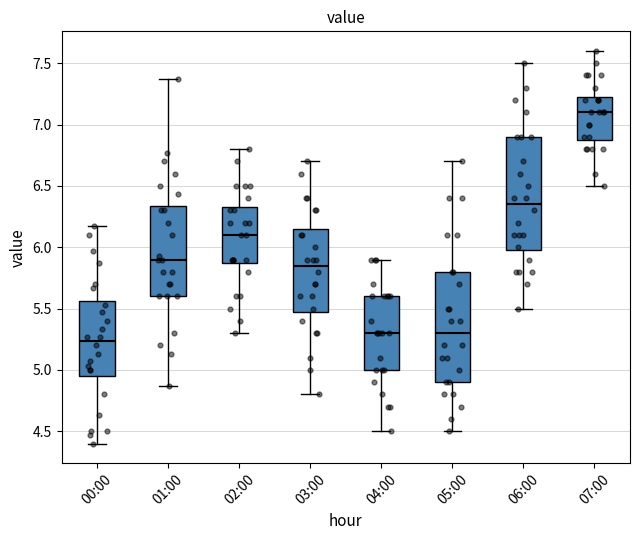

Reading left to right, read every box against the y-axis: the position of its median line, the range the box covers, and the ends of its whiskers. The values are not printed on the chart, so give them approximately, as read against the axis.

00:00: median 5.25, box 4.95 to 5.55, whiskers 4.40 to 6.15
01:00: median 5.90, box 5.60 to 6.35, whiskers 4.85 to 7.35
02:00: median 6.10, box 5.90 to 6.35, whiskers 5.30 to 6.80
03:00: median 5.85, box 5.50 to 6.15, whiskers 4.80 to 6.70
04:00: median 5.30, box 5.00 to 5.60, whiskers 4.50 to 5.90
05:00: median 5.30, box 4.90 to 5.80, whiskers 4.50 to 6.70
06:00: median 6.35, box 6.00 to 6.90, whiskers 5.50 to 7.50
07:00: median 7.10, box 6.90 to 7.25, whiskers 6.50 to 7.60